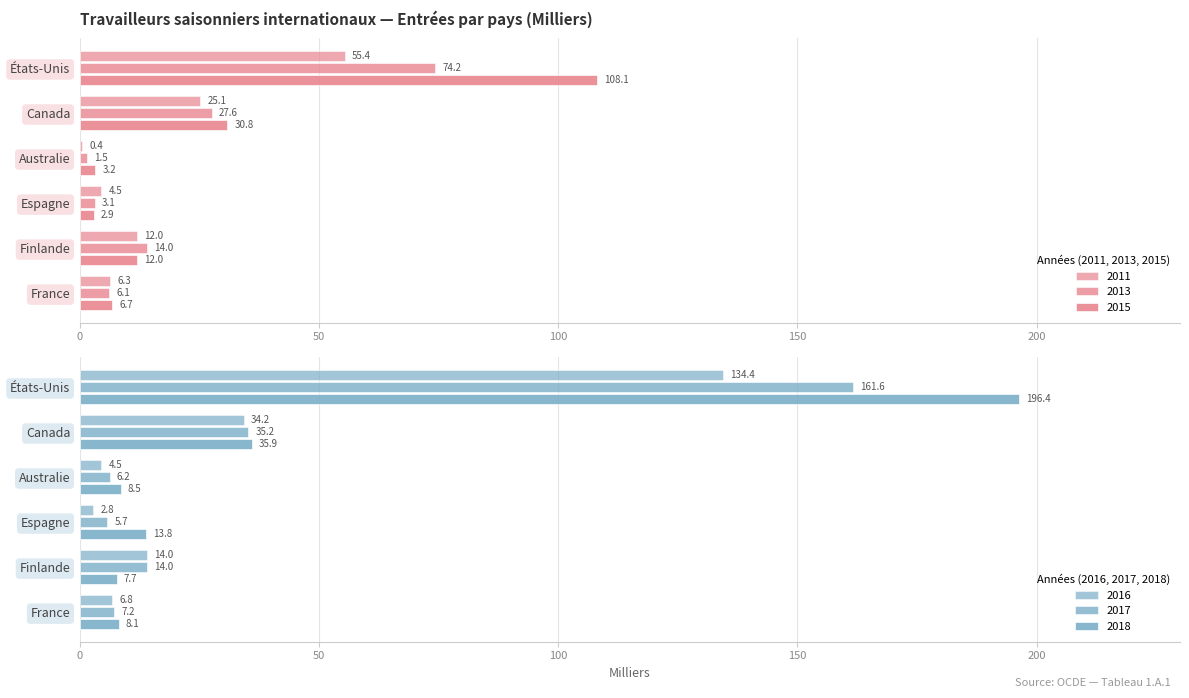

What is the average value of the 2011 series?

17.3